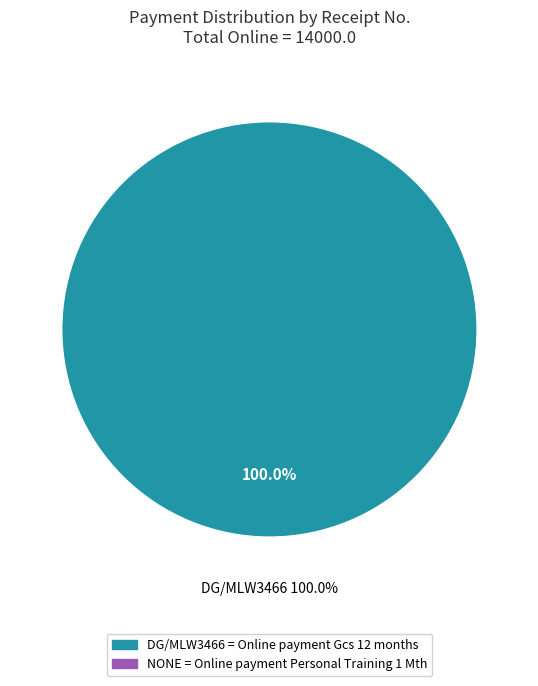

Count the number of slices in the pie.

2